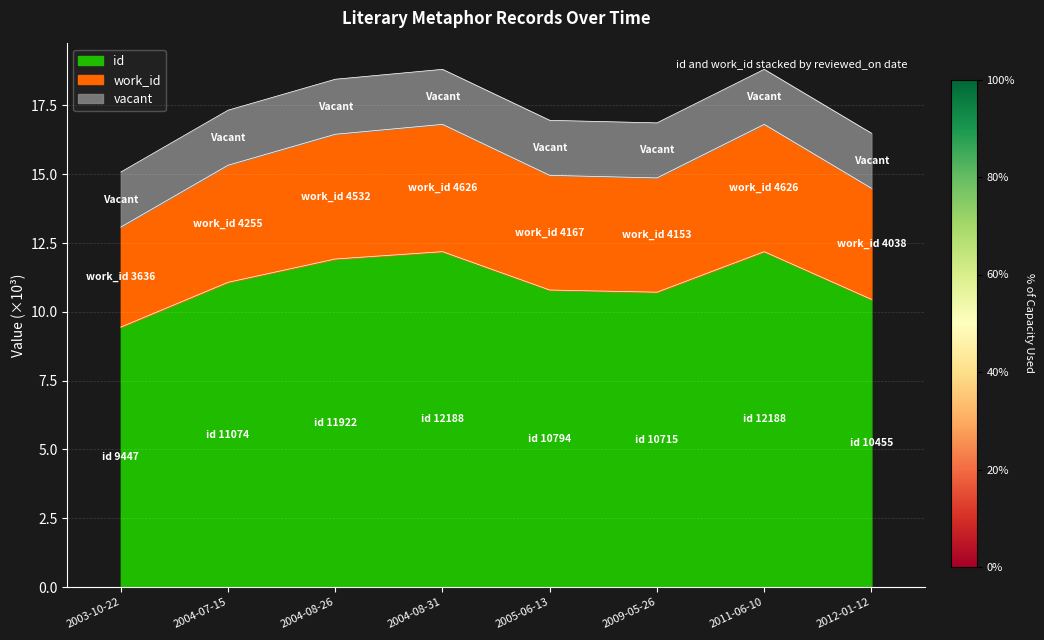

Is it true that id equals 6.4 at 2012-01-12?

False